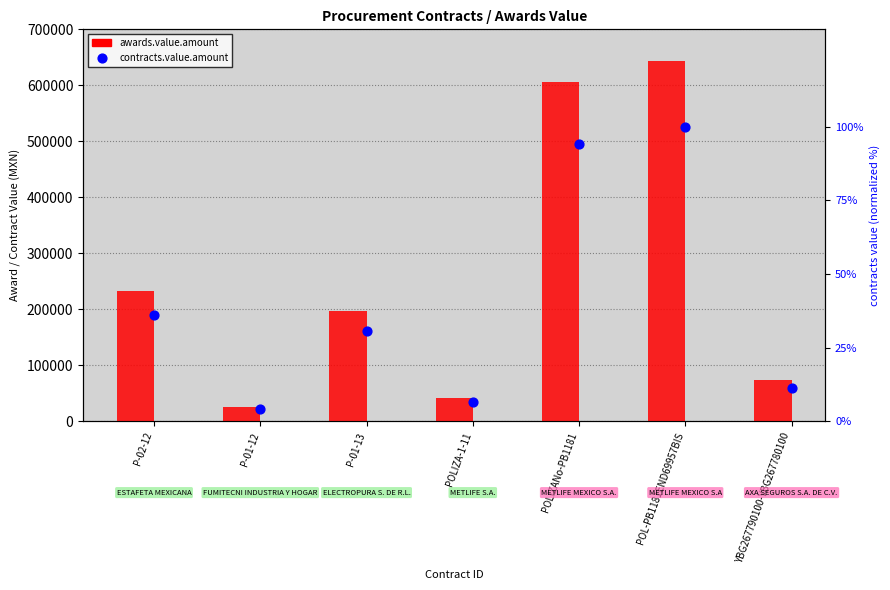

Which series contains the highest Y value?

awards.value.amount